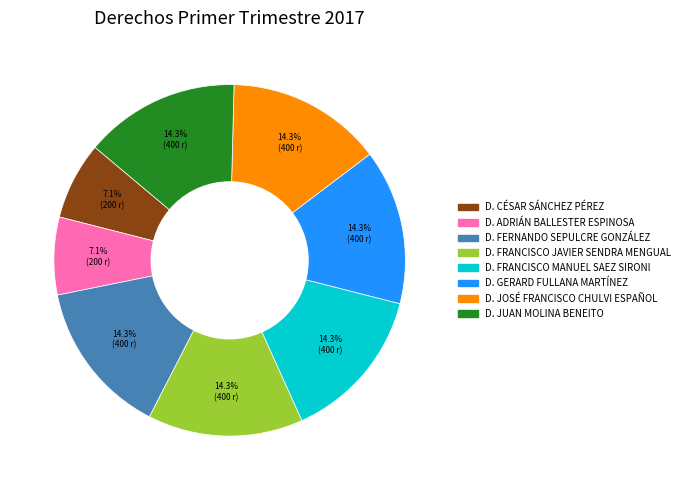

Is there any slice that represents more than half of the pie?

No